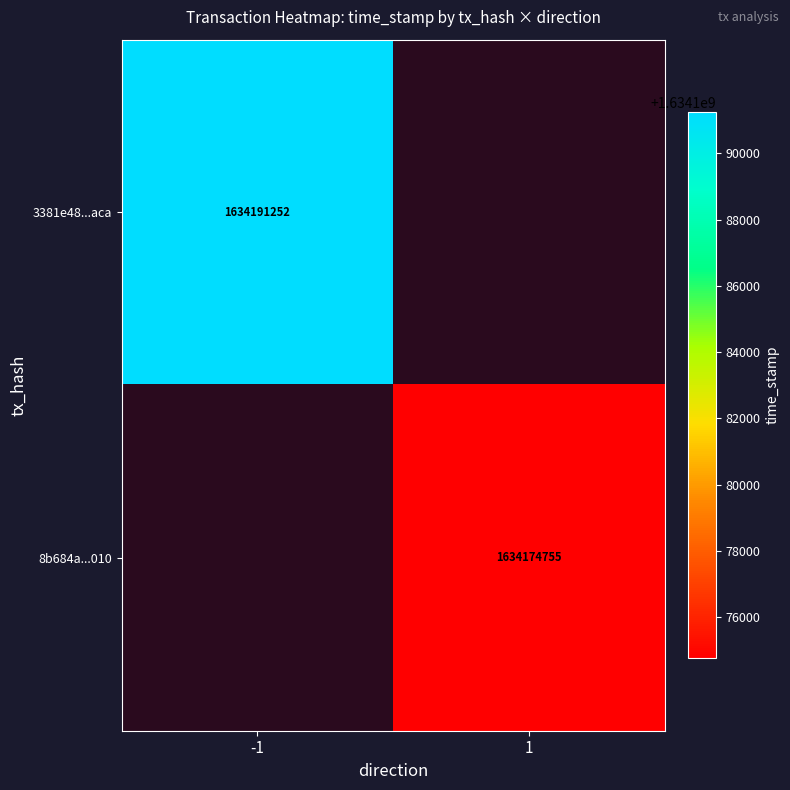

True or false: 3381e48...aca has a value of 1142494306 at -1.

False